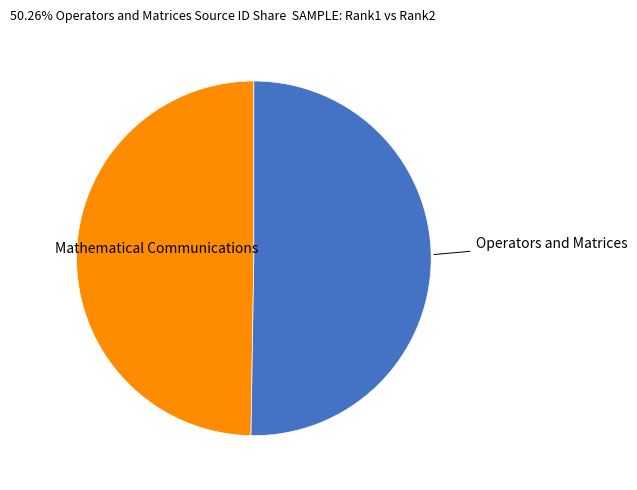

Is there any slice that represents more than half of the pie?

Yes